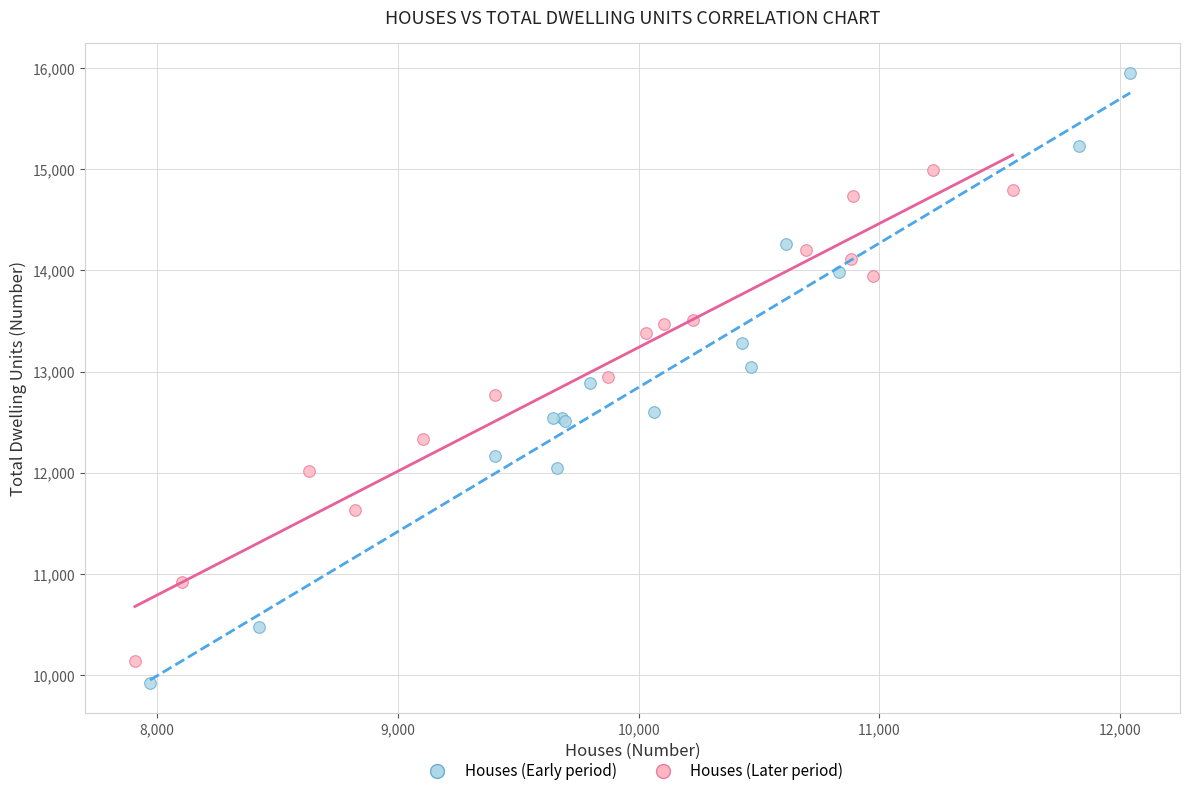

Which series reaches the minimum Y coordinate?

Houses (Early period)